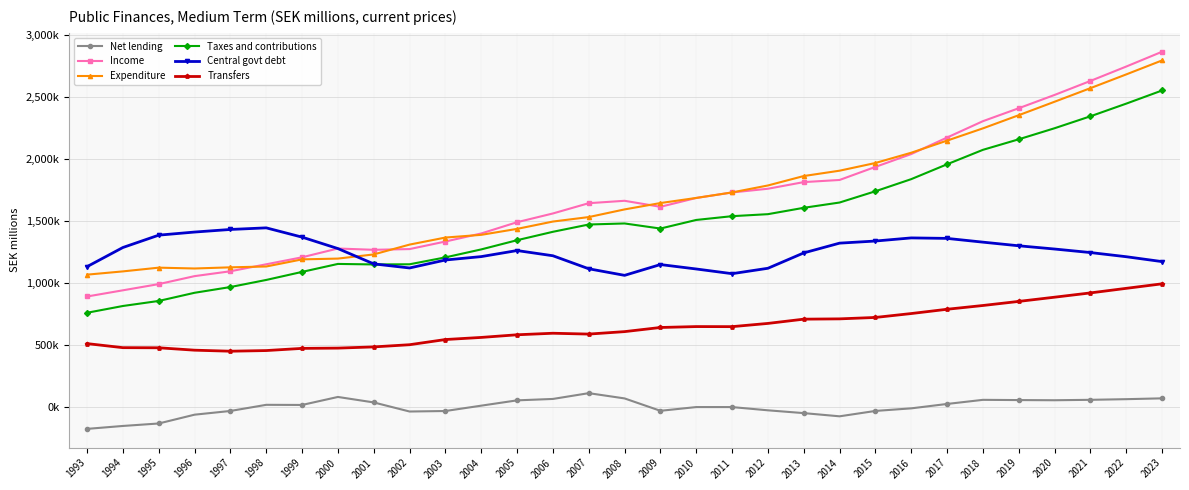

Reading left to right, list all the values displayed in this chart.

Net lending: 1993=-176168	1994=-152577	1995=-132626	1996=-61625	1997=-31660	1998=17847	1999=16811	2000=81320	2001=37164	2002=-36115	2003=-32095	2004=11105	2005=53903	2006=65245	2007=111926	2008=69488	2009=-30398	2010=-282	2011=-391	2012=-26444	2013=-49010	2014=-74784	2015=-31453	2016=-10624	2017=24847	2018=58003	2019=56157	2020=54792	2021=58217	2022=63408	2023=70100
Income: 1993=891458	1994=941367	1995=991404	1996=1055713	1997=1094956	1998=1151268	1999=1207638	2000=1278455	2001=1267960	2002=1273884	2003=1334785	2004=1399796	2005=1490642	2006=1561091	2007=1643924	2008=1663257	2009=1614678	2010=1686029	2011=1730418	2012=1760378	2013=1813959	2014=1831249	2015=1936643	2016=2040288	2017=2173432	2018=2305310	2019=2409760	2020=2516916	2021=2629812	2022=2745947	2023=2865475
Expenditure: 1993=1067626	1994=1093944	1995=1124030	1996=1117338	1997=1126616	1998=1133421	1999=1190827	2000=1197135	2001=1230796	2002=1309999	2003=1366880	2004=1388691	2005=1436739	2006=1495846	2007=1531998	2008=1593769	2009=1645076	2010=1686311	2011=1730809	2012=1786822	2013=1862969	2014=1906033	2015=1968095	2016=2050913	2017=2148585	2018=2247306	2019=2353603	2020=2462124	2021=2571596	2022=2682540	2023=2795375
Taxes and contributions: 1993=760241	1994=814869	1995=855546	1996=921385	1997=967741	1998=1024924	1999=1089830	2000=1154107	2001=1149974	2002=1151282	2003=1206957	2004=1271213	2005=1345389	2006=1413200	2007=1472014	2008=1480477	2009=1439424	2010=1508753	2011=1539215	2012=1555361	2013=1606693	2014=1649327	2015=1740131	2016=1837898	2017=1957720	2018=2074173	2019=2159176	2020=2248382	2021=2344680	2022=2446855	2023=2552916
Central govt debt: 1993=1132267	1994=1286597	1995=1386165	1996=1411193	1997=1432076	1998=1445000	1999=1370200	2000=1277900	2001=1154400	2002=1121500	2003=1185700	2004=1213200	2005=1262000	2006=1220000	2007=1115000	2008=1062000	2009=1149000	2010=1113306	2011=1075470	2012=1119000	2013=1243000	2014=1321757	2015=1338744	2016=1363941	2017=1360013	2018=1329713	2019=1300403	2020=1274259	2021=1245837	2022=1212238	2023=1172801
Transfers: 1993=511539	1994=478818	1995=477885	1996=458507	1997=450203	1998=455443	1999=473012	2000=475208	2001=484921	2002=502587	2003=544357	2004=561368	2005=582740	2006=595087	2007=588316	2008=608150	2009=641497	2010=648857	2011=648304	2012=674329	2013=708659	2014=711070	2015=722458	2016=753984	2017=788488	2018=818864	2019=851876	2020=885813	2021=920367	2022=957239	2023=993706